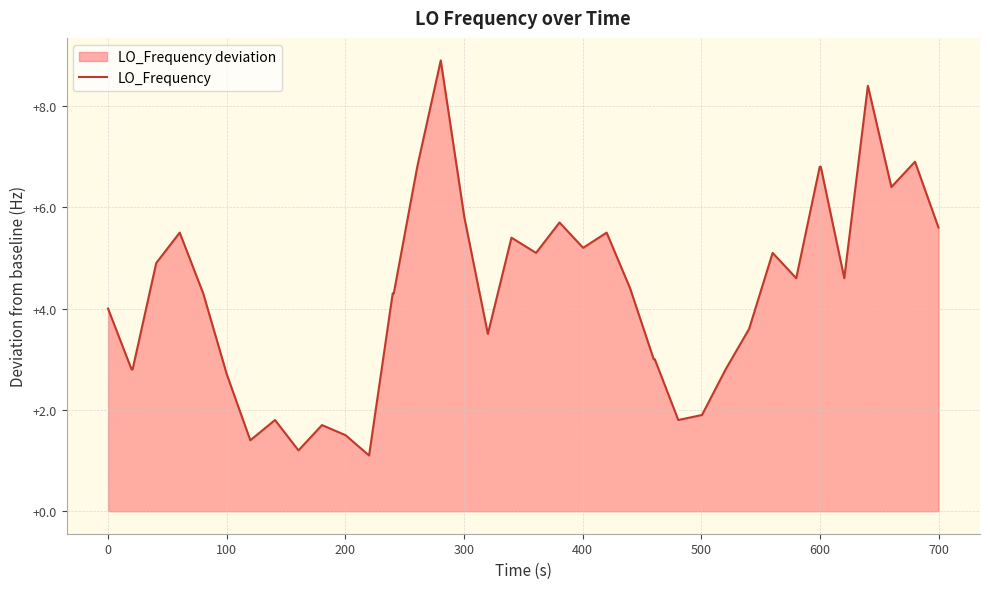

What is the greatest value displayed?

8.9